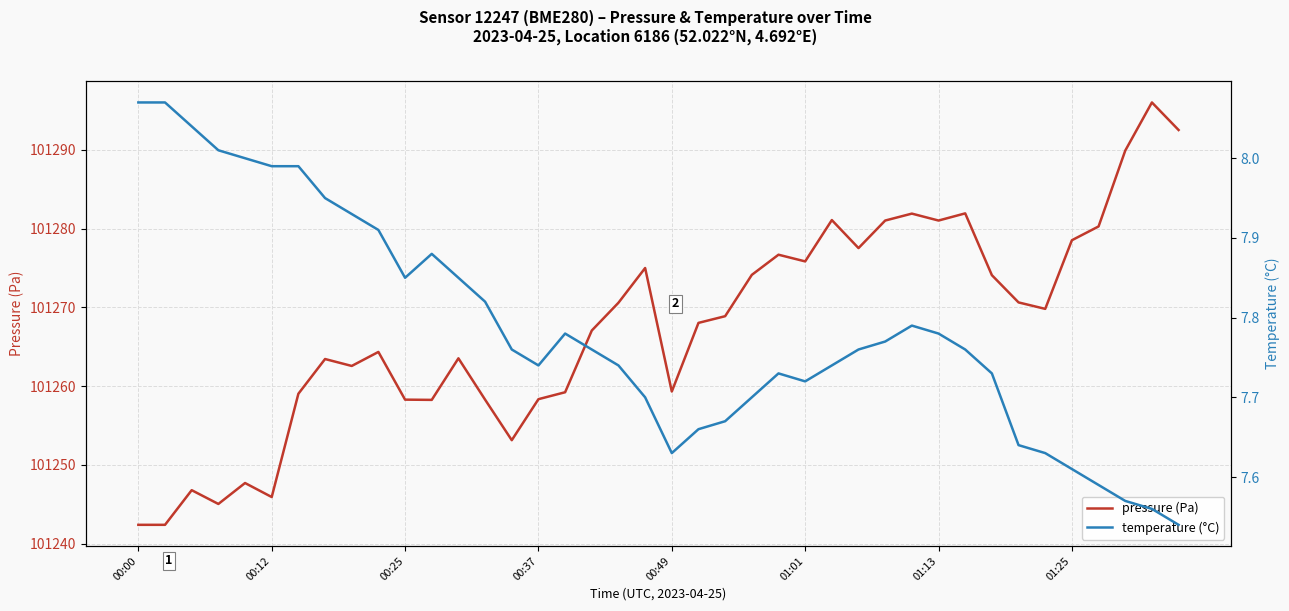

What is the spread (max minus min) of values at 37?

101282.3